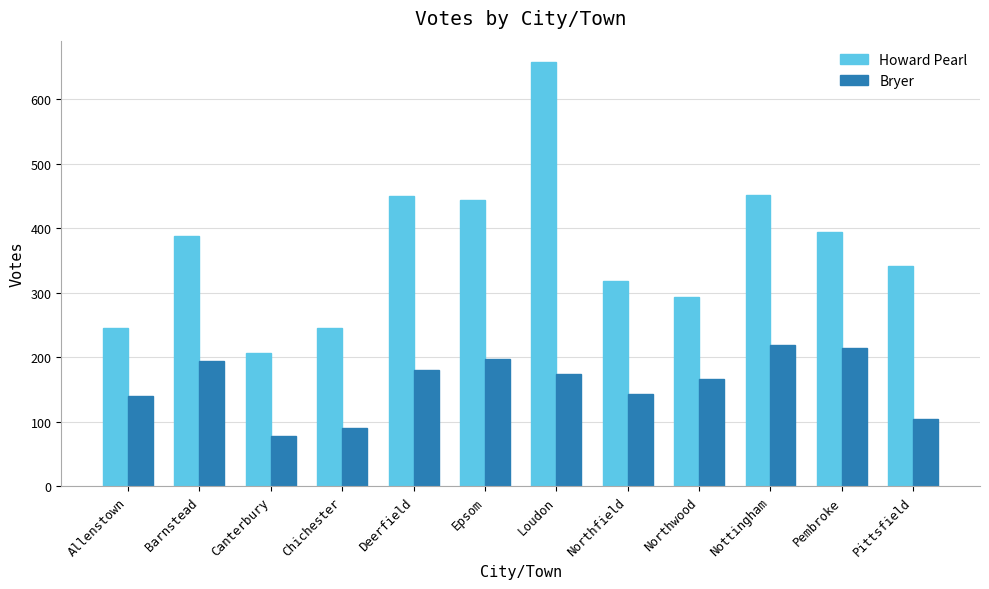

List the series in order of their overall mean, highest first.

Howard Pearl, Bryer